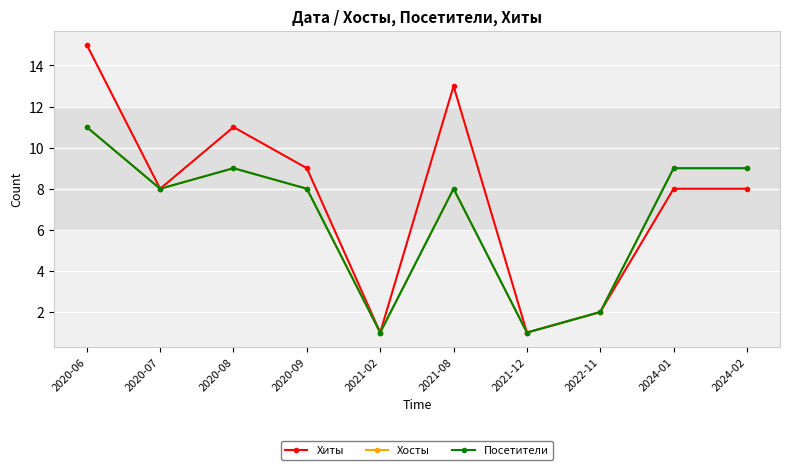

True or false: Хосты and Посетители cross at least once.

False